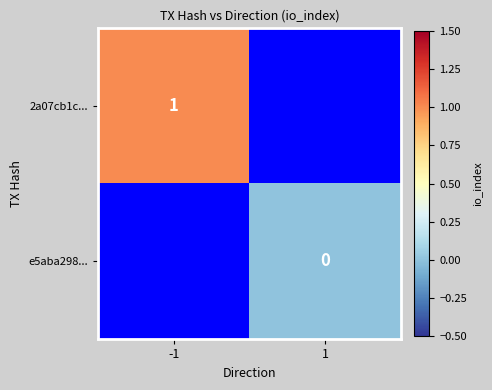

The 2a07cb1c... series shows 1 at -1. True or false?

True